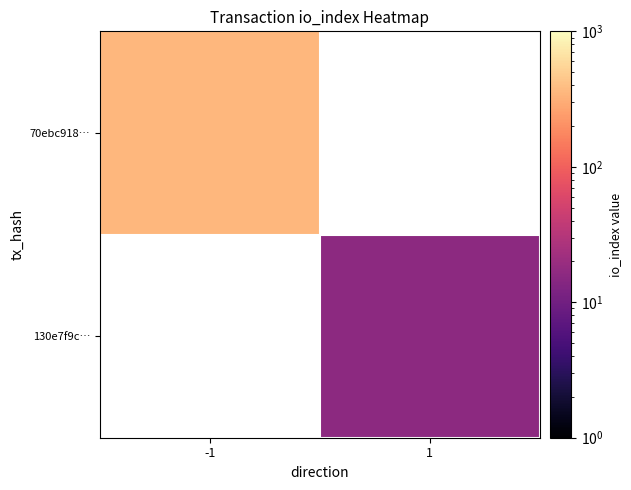

List the series in order of their peak value, lowest first.

70ebc918…, 130e7f9c…